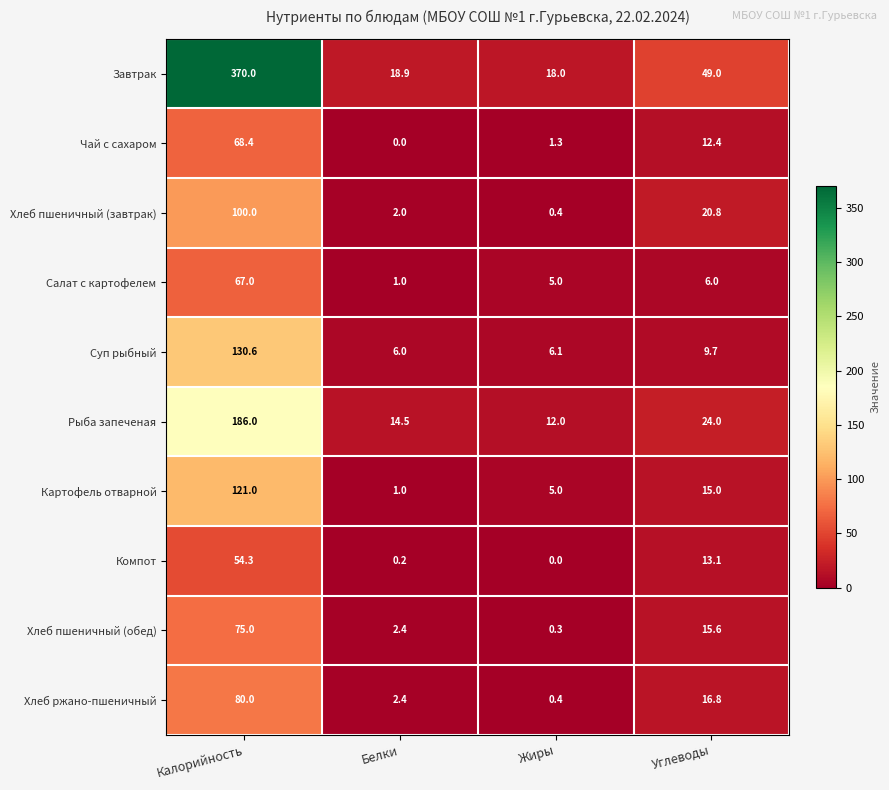

At how many categories does at least one series exceed 298?

1